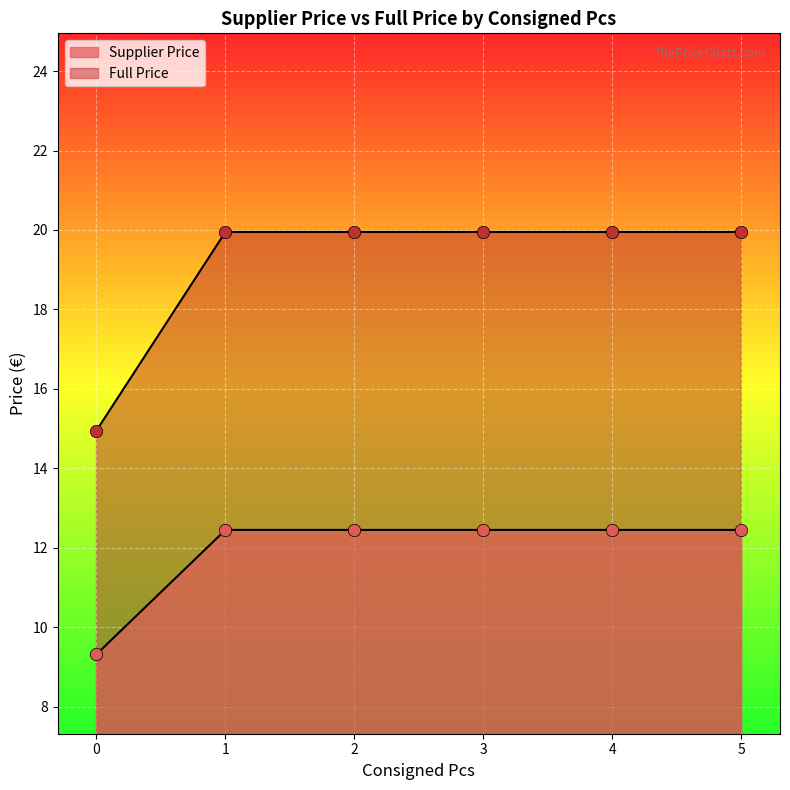

Is the value of Full Price at 1 greater than the value of Supplier Price at 1?

Yes